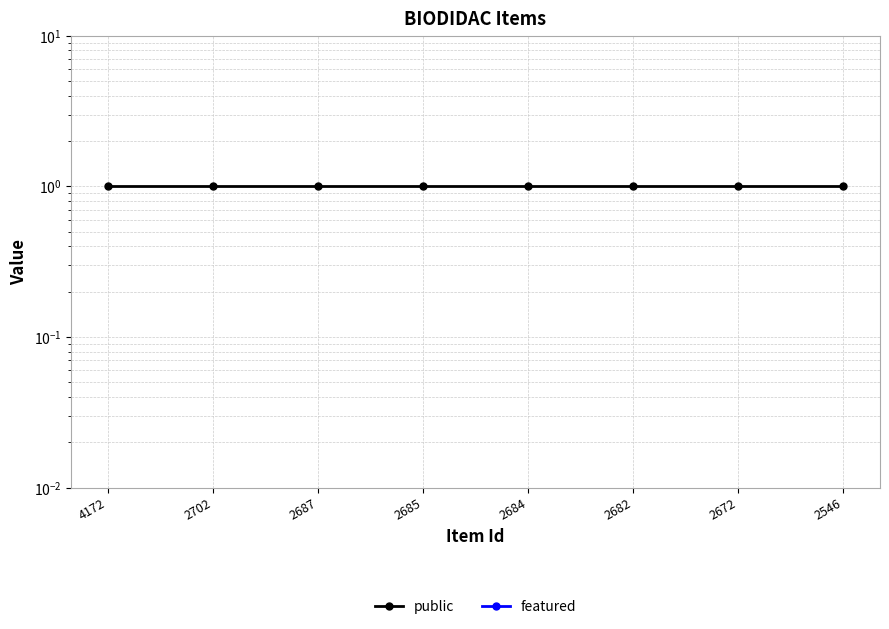

True or false: featured and public intersect in this chart.

False